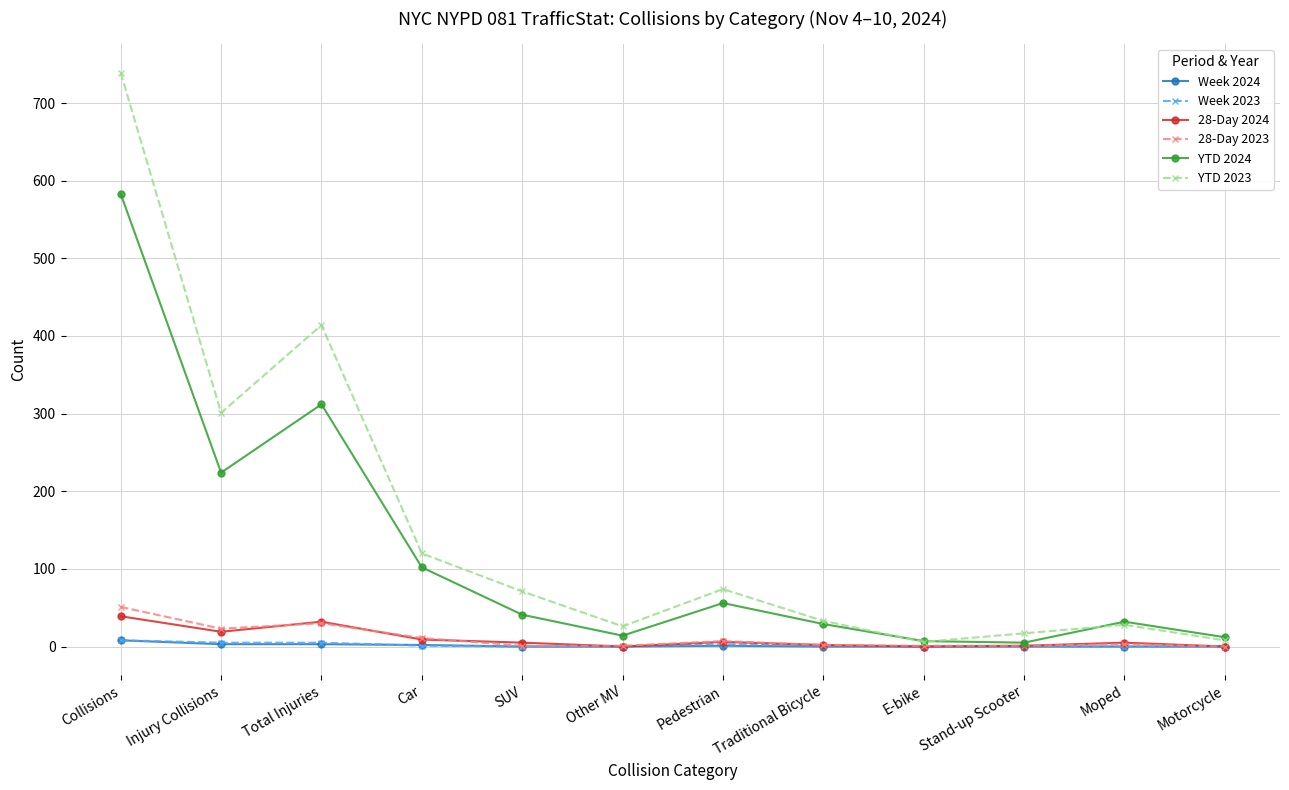

What is the sum of the YTD 2023 values at Injury Collisions and Car?

421